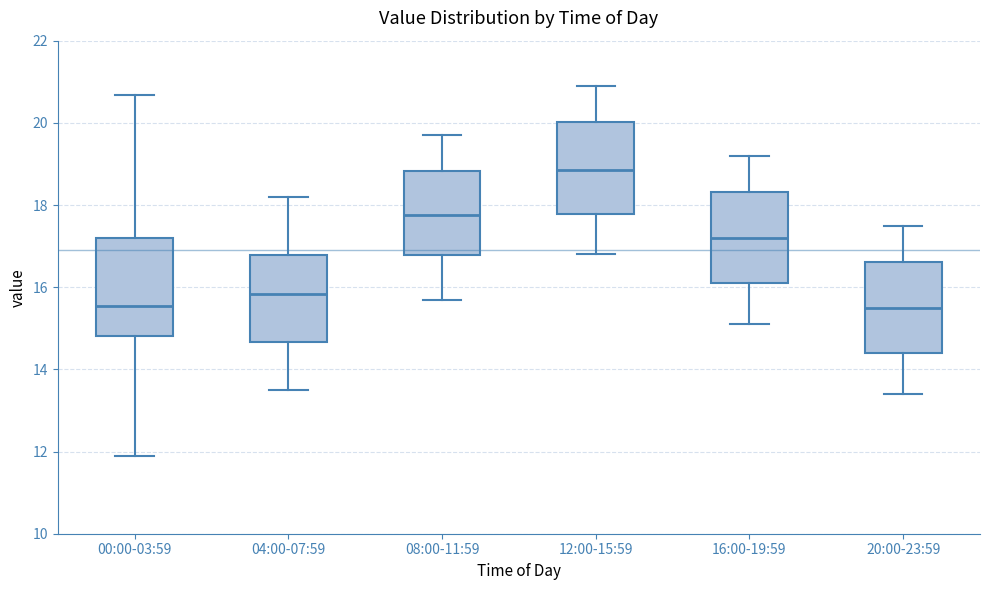

Reading left to right, transcribe this box plot: for each box, give where its median line is, the range the box spans, and where its two whiskers end, as read against the y-axis. The values are not printed on the chart, so give them approximately, as read against the axis.

00:00-03:59: median 15.6, box 14.8 to 17.2, whiskers 11.8 to 20.6
04:00-07:59: median 15.8, box 14.6 to 16.8, whiskers 13.6 to 18.2
08:00-11:59: median 17.8, box 16.8 to 18.8, whiskers 15.8 to 19.8
12:00-15:59: median 18.8, box 17.8 to 20.0, whiskers 16.8 to 21.0
16:00-19:59: median 17.2, box 16.2 to 18.4, whiskers 15.2 to 19.2
20:00-23:59: median 15.6, box 14.4 to 16.6, whiskers 13.4 to 17.6